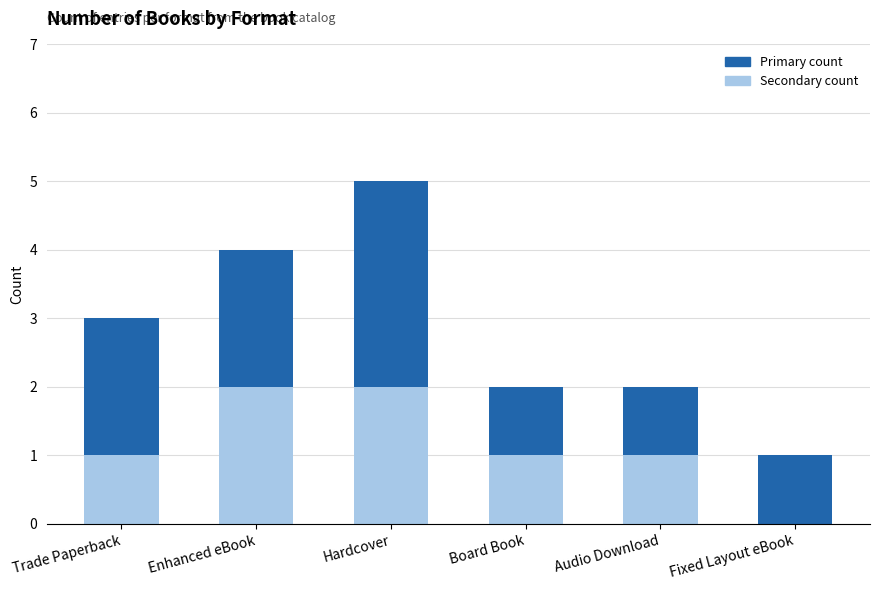

At which category is the sum across all series the highest?

Hardcover